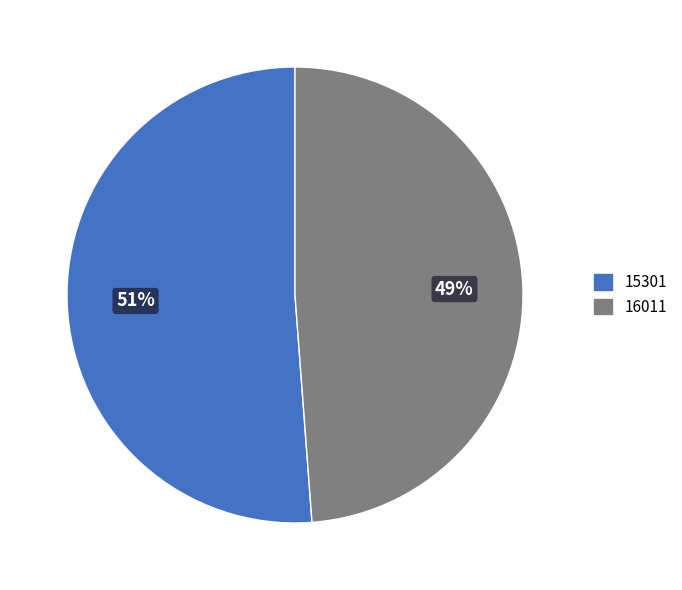

What percentage is the 16011 slice, to the nearest percent?

49%